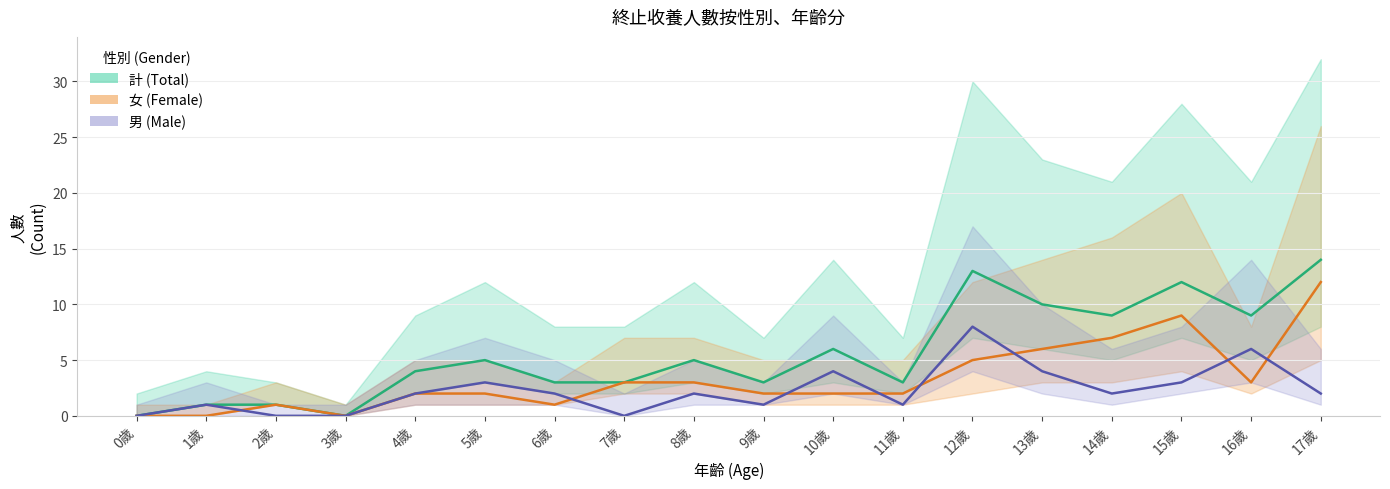

True or false: 計 and 男 intersect in this chart.

False